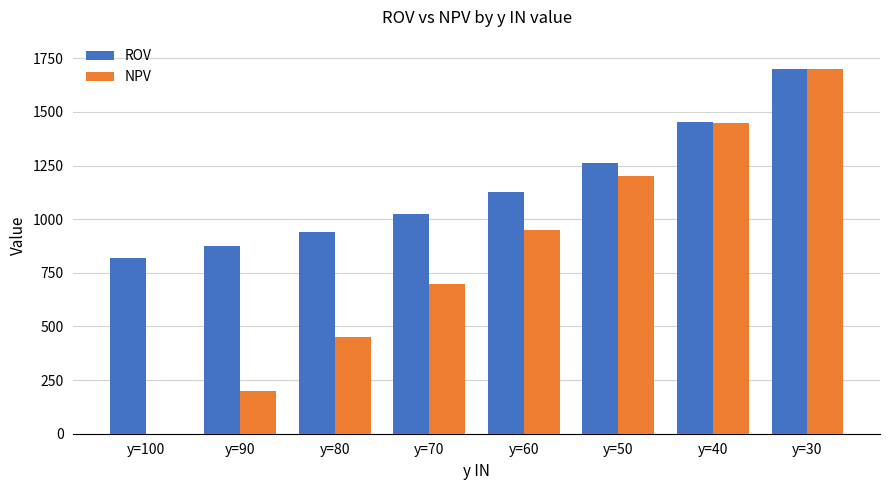

Count the number of data series in this chart.

2